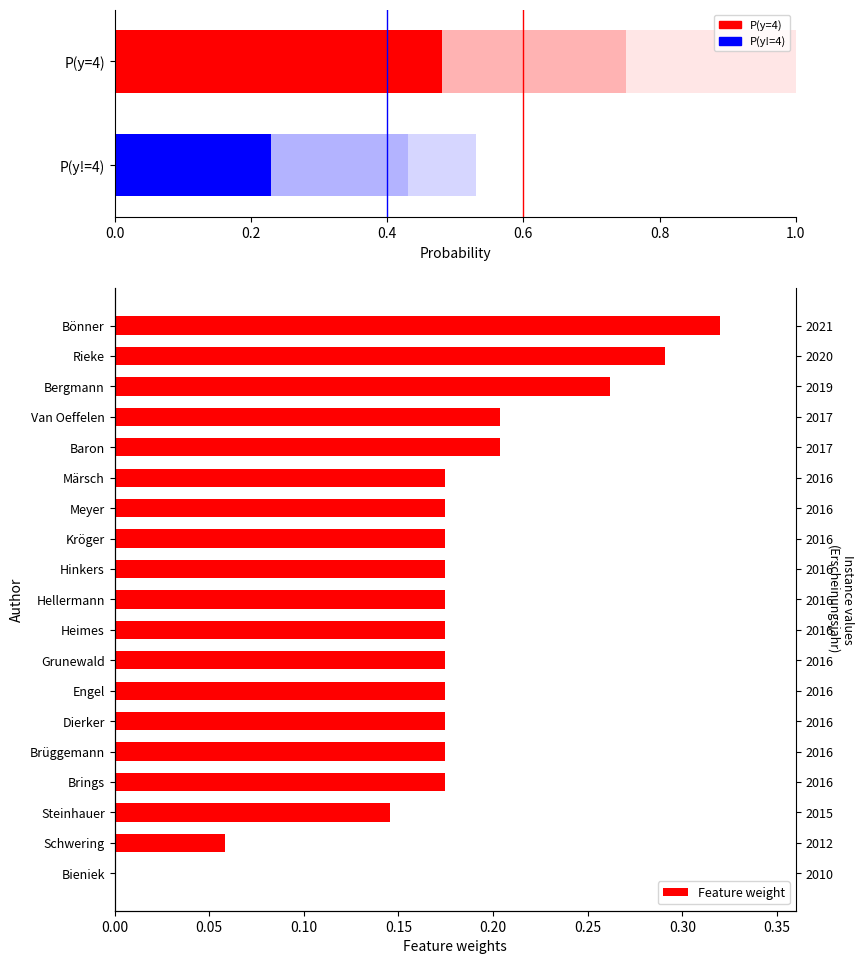

Reading left to right, transcribe all the data shown in this chart.

0.0	0.1	0.1	0.2	0.2	0.2	0.2	0.2	0.2	0.2	0.2	0.2	0.2	0.2	0.2	0.2	0.3	0.3	0.3